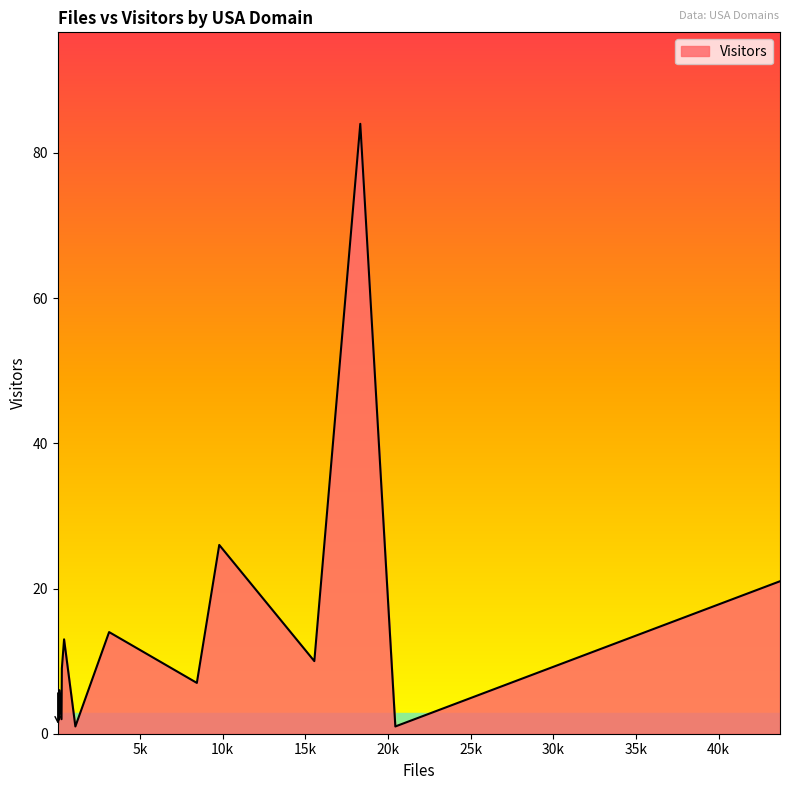

How many lines are shown in the chart?

1